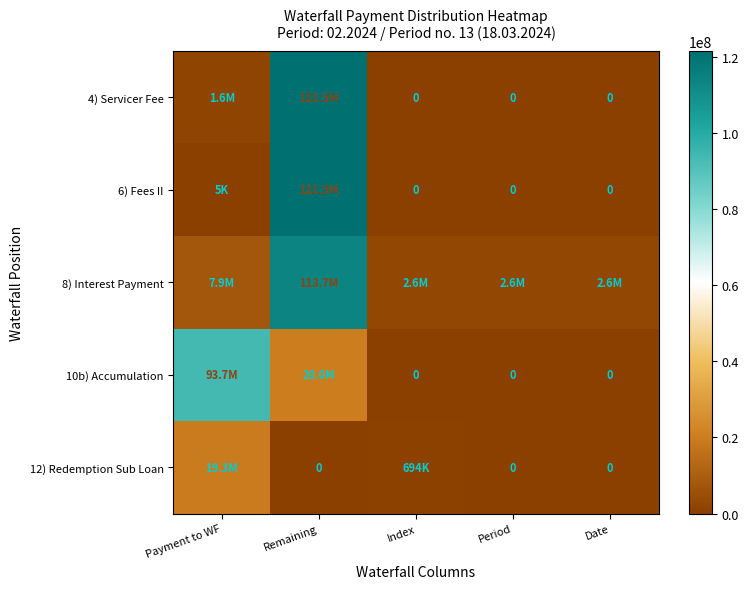

Is the value of 10b) Accumulation at Payment to WF greater than the value of 12) Redemption Sub Loan at Date?

Yes